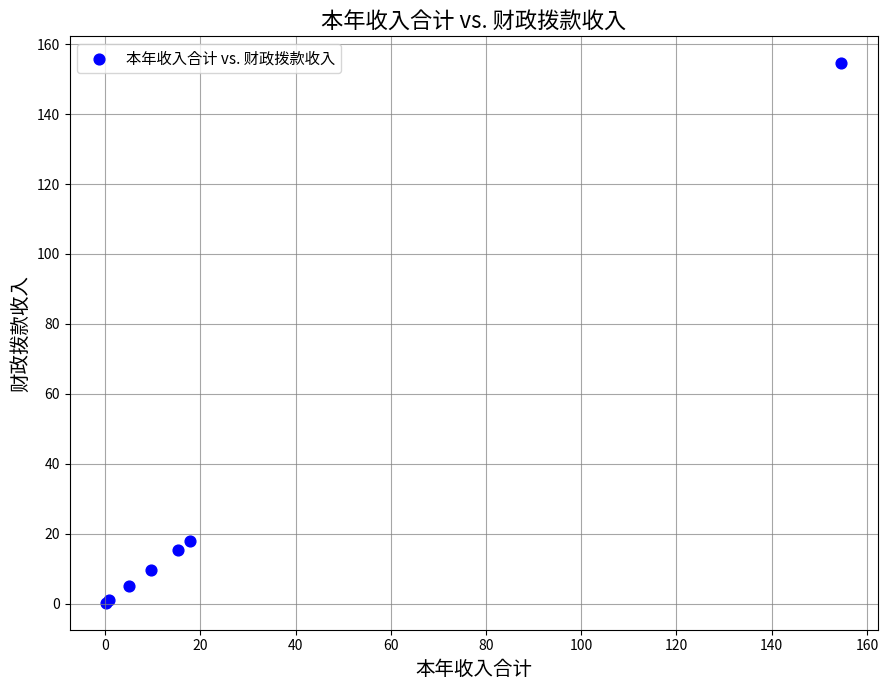

What Y value in the scatter plot is closest to 77?

17.8